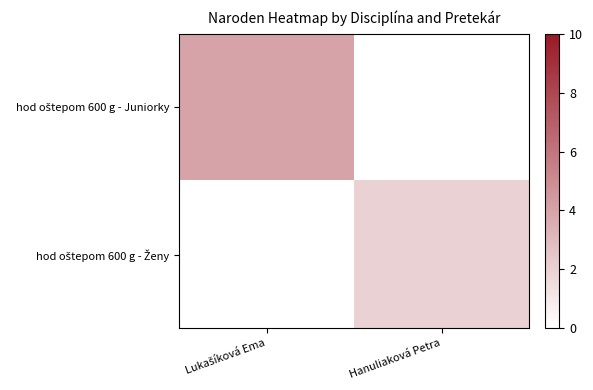

Rank the series by their average value, from highest to lowest.

hod oštepom 600 g - Juniorky, hod oštepom 600 g - Ženy